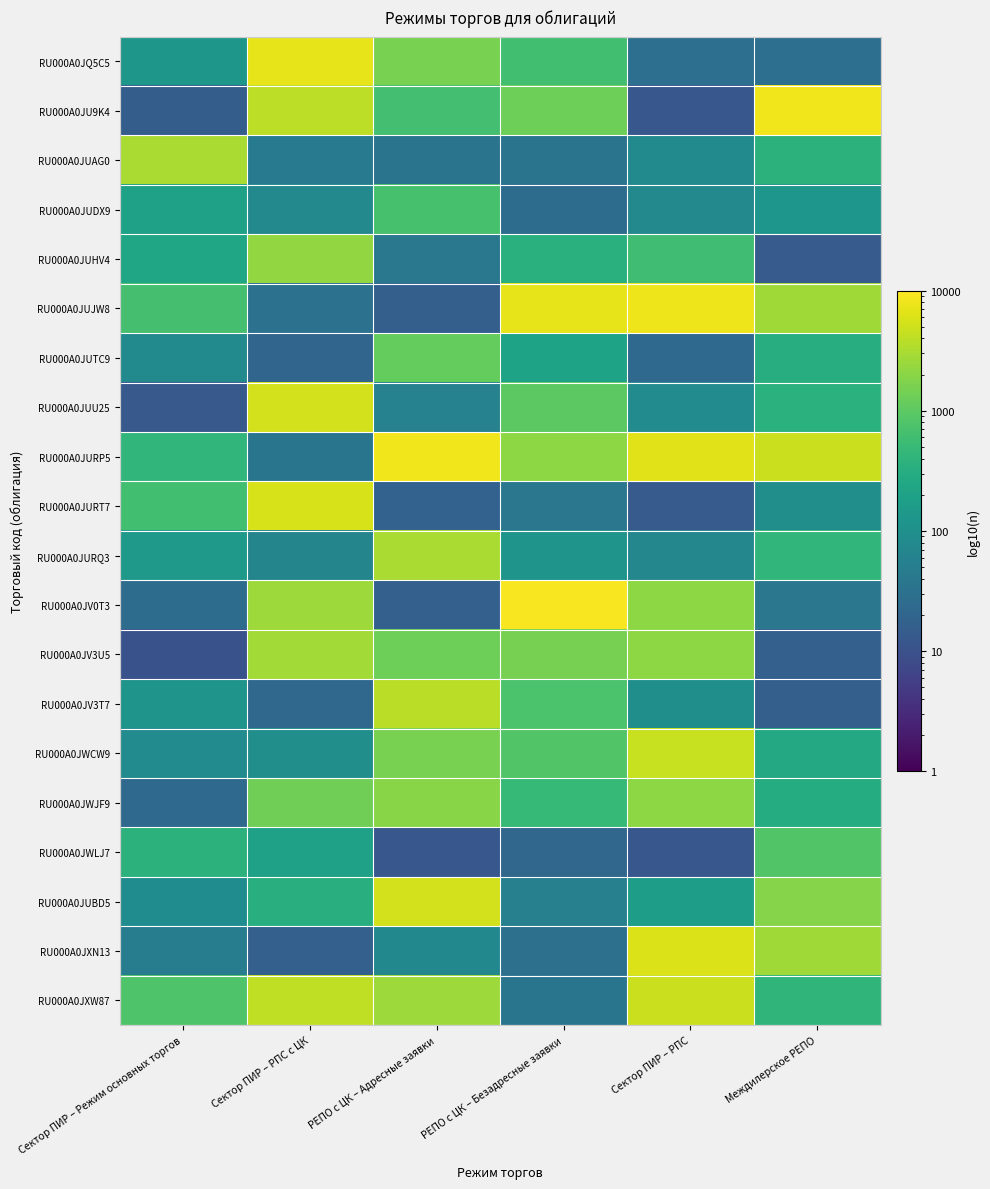

Reading right to left, list all the values displayed in this chart.

RU000A0JQ5C5: Междилерское РЕПО=29	Сектор ПИР – РПС=29	РЕПО с ЦК – Безадресные заявки=625	РЕПО с ЦК – Адресные заявки=1570	Сектор ПИР – РПС с ЦК=7114	Сектор ПИР – Режим основных торгов=133
RU000A0JU9K4: Междилерское РЕПО=8123	Сектор ПИР – РПС=12	РЕПО с ЦК – Безадресные заявки=1331	РЕПО с ЦК – Адресные заявки=636	Сектор ПИР – РПС с ЦК=3968	Сектор ПИР – Режим основных торгов=15
RU000A0JUAG0: Междилерское РЕПО=375	Сектор ПИР – РПС=82	РЕПО с ЦК – Безадресные заявки=35	РЕПО с ЦК – Адресные заявки=35	Сектор ПИР – РПС с ЦК=43	Сектор ПИР – Режим основных торгов=3143
RU000A0JUDX9: Междилерское РЕПО=126	Сектор ПИР – РПС=75	РЕПО с ЦК – Безадресные заявки=26	РЕПО с ЦК – Адресные заявки=685	Сектор ПИР – РПС с ЦК=75	Сектор ПИР – Режим основных торгов=198
RU000A0JUHV4: Междилерское РЕПО=14	Сектор ПИР – РПС=599	РЕПО с ЦК – Безадресные заявки=349	РЕПО с ЦК – Адресные заявки=40	Сектор ПИР – РПС с ЦК=2267	Сектор ПИР – Режим основных торгов=233
RU000A0JUJW8: Междилерское РЕПО=2662	Сектор ПИР – РПС=7887	РЕПО с ЦК – Безадресные заявки=7025	РЕПО с ЦК – Адресные заявки=16	Сектор ПИР – РПС с ЦК=32	Сектор ПИР – Режим основных торгов=665
RU000A0JUTC9: Междилерское РЕПО=306	Сектор ПИР – РПС=23	РЕПО с ЦК – Безадресные заявки=209	РЕПО с ЦК – Адресные заявки=1129	Сектор ПИР – РПС с ЦК=20	Сектор ПИР – Режим основных торгов=82
RU000A0JUU25: Междилерское РЕПО=363	Сектор ПИР – РПС=86	РЕПО с ЦК – Безадресные заявки=972	РЕПО с ЦК – Адресные заявки=60	Сектор ПИР – РПС с ЦК=5345	Сектор ПИР – Режим основных торгов=13
RU000A0JURP5: Междилерское РЕПО=4836	Сектор ПИР – РПС=6584	РЕПО с ЦК – Безадресные заявки=2115	РЕПО с ЦК – Адресные заявки=8105	Сектор ПИР – РПС с ЦК=36	Сектор ПИР – Режим основных торгов=437
RU000A0JURT7: Междилерское РЕПО=95	Сектор ПИР – РПС=14	РЕПО с ЦК – Безадресные заявки=39	РЕПО с ЦК – Адресные заявки=18	Сектор ПИР – РПС с ЦК=5829	Сектор ПИР – Режим основных торгов=622
RU000A0JURQ3: Междилерское РЕПО=425	Сектор ПИР – РПС=70	РЕПО с ЦК – Безадресные заявки=118	РЕПО с ЦК – Адресные заявки=3063	Сектор ПИР – РПС с ЦК=65	Сектор ПИР – Режим основных торгов=147
RU000A0JV0T3: Междилерское РЕПО=39	Сектор ПИР – РПС=2074	РЕПО с ЦК – Безадресные заявки=9134	РЕПО с ЦК – Адресные заявки=17	Сектор ПИР – РПС с ЦК=2550	Сектор ПИР – Режим основных торгов=26
RU000A0JV3U5: Междилерское РЕПО=17	Сектор ПИР – РПС=2060	РЕПО с ЦК – Безадресные заявки=1538	РЕПО с ЦК – Адресные заявки=1320	Сектор ПИР – РПС с ЦК=2795	Сектор ПИР – Режим основных торгов=10
RU000A0JV3T7: Междилерское РЕПО=16	Сектор ПИР – РПС=98	РЕПО с ЦК – Безадресные заявки=741	РЕПО с ЦК – Адресные заявки=3884	Сектор ПИР – РПС с ЦК=22	Сектор ПИР – Режим основных торгов=119
RU000A0JWCW9: Междилерское РЕПО=261	Сектор ПИР – РПС=4588	РЕПО с ЦК – Безадресные заявки=818	РЕПО с ЦК – Адресные заявки=1545	Сектор ПИР – РПС с ЦК=95	Сектор ПИР – Режим основных торгов=86
RU000A0JWJF9: Междилерское РЕПО=303	Сектор ПИР – РПС=2055	РЕПО с ЦК – Безадресные заявки=483	РЕПО с ЦК – Адресные заявки=1916	Сектор ПИР – РПС с ЦК=1380	Сектор ПИР – Режим основных торгов=23
RU000A0JWLJ7: Междилерское РЕПО=811	Сектор ПИР – РПС=12	РЕПО с ЦК – Безадресные заявки=21	РЕПО с ЦК – Адресные заявки=12	Сектор ПИР – РПС с ЦК=192	Сектор ПИР – Режим основных торгов=370
RU000A0JUBD5: Междилерское РЕПО=1848	Сектор ПИР – РПС=170	РЕПО с ЦК – Безадресные заявки=56	РЕПО с ЦК – Адресные заявки=5281	Сектор ПИР – РПС с ЦК=336	Сектор ПИР – Режим основных торгов=88
RU000A0JXN13: Междилерское РЕПО=2657	Сектор ПИР – РПС=6153	РЕПО с ЦК – Безадресные заявки=30	РЕПО с ЦК – Адресные заявки=74	Сектор ПИР – РПС с ЦК=17	Сектор ПИР – Режим основных торгов=49
RU000A0JXW87: Междилерское РЕПО=415	Сектор ПИР – РПС=4761	РЕПО с ЦК – Безадресные заявки=36	РЕПО с ЦК – Адресные заявки=2576	Сектор ПИР – РПС с ЦК=4115	Сектор ПИР – Режим основных торгов=795